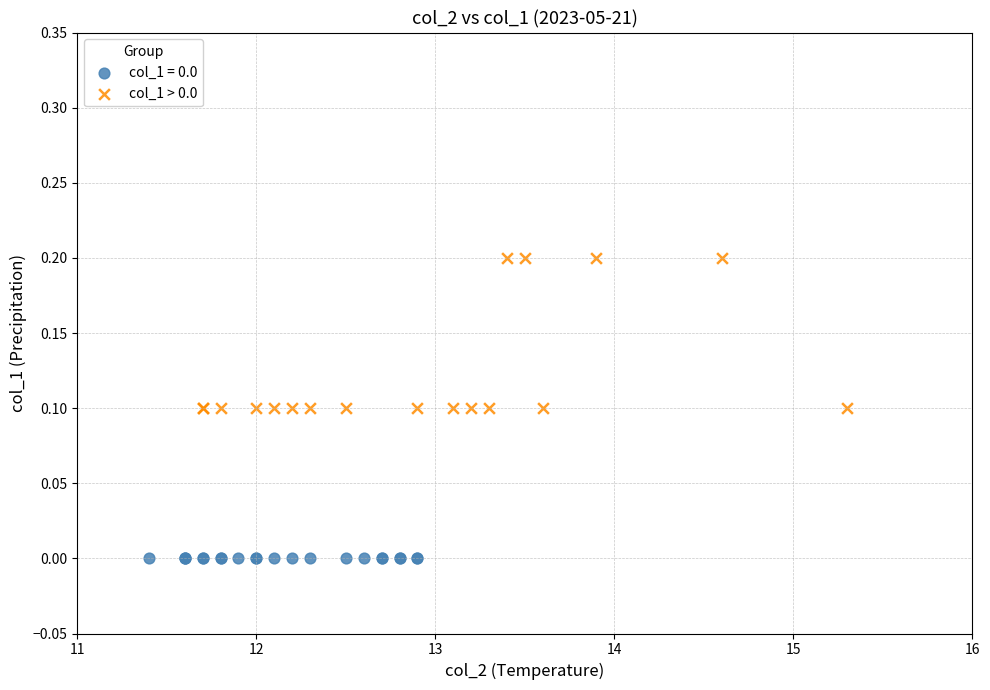

Which series contains the highest Y value?

col_1 > 0.0